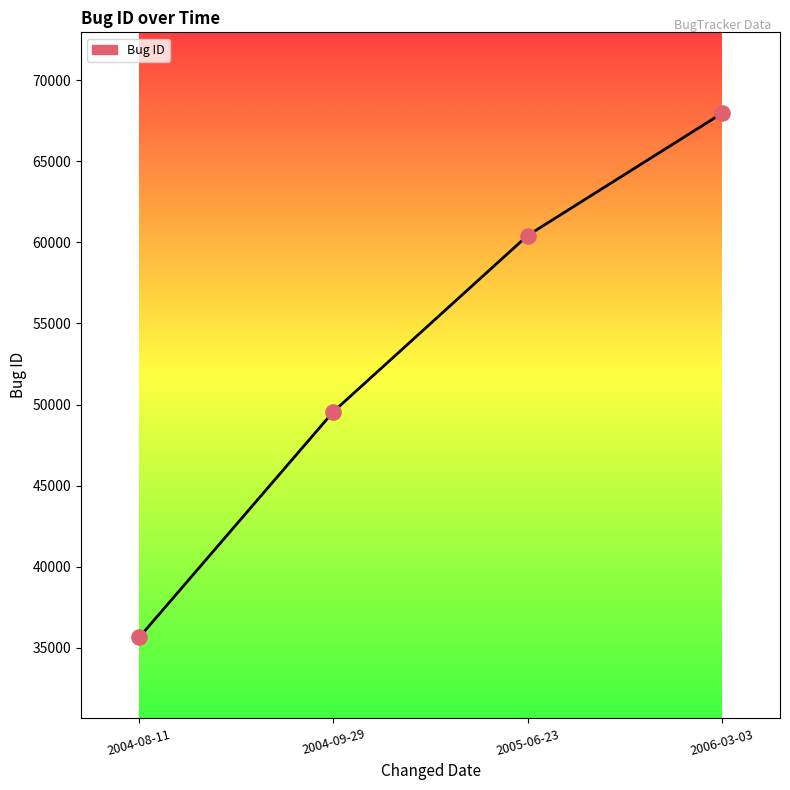

What is the ratio of the value at 2004-08-11 to the value at 2006-03-03?

0.5